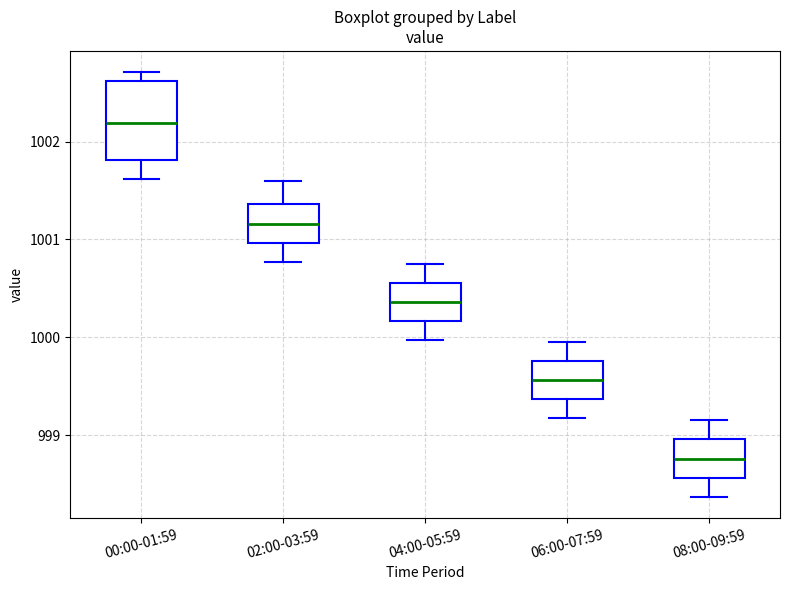

Where does the lower whisker of the box for 02:00-03:59 end on the y-axis? The values are not printed on the chart, so give them approximately, as read against the axis.

1000.8